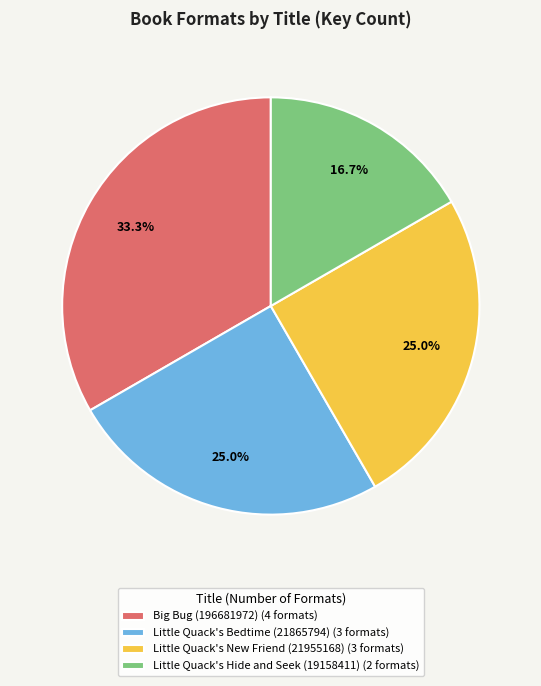

Approximately how many times larger is the value at Little Quack's New Friend (21955168) compared to Little Quack's Bedtime (21865794)?

1.0